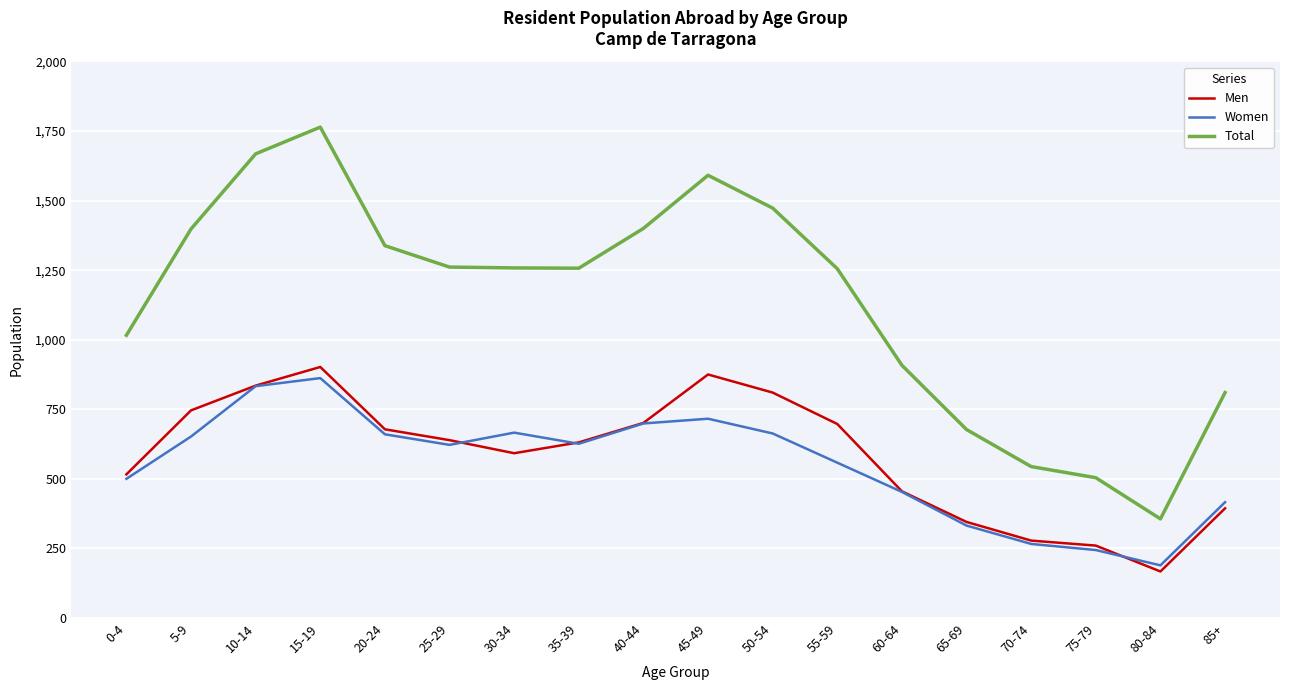

What is the smallest value displayed?

167